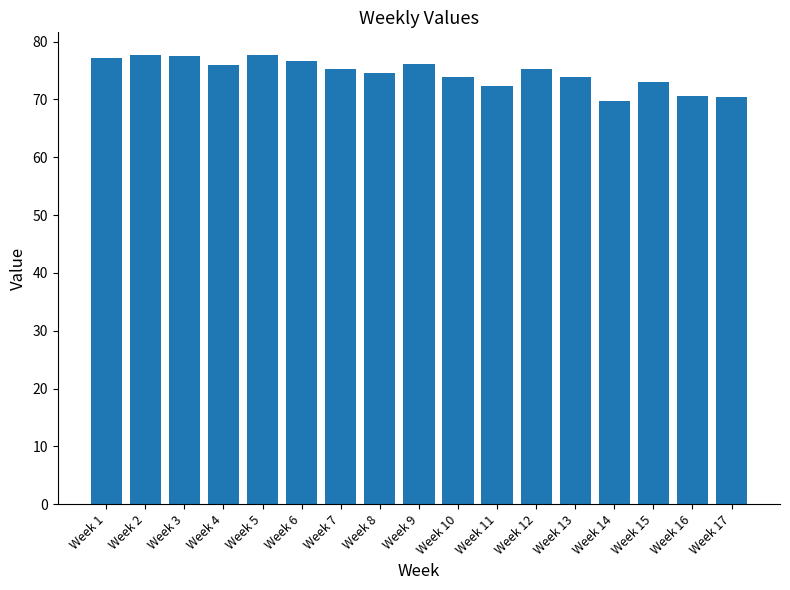

What is the change in value from Week 2 to Week 10?

-3.8